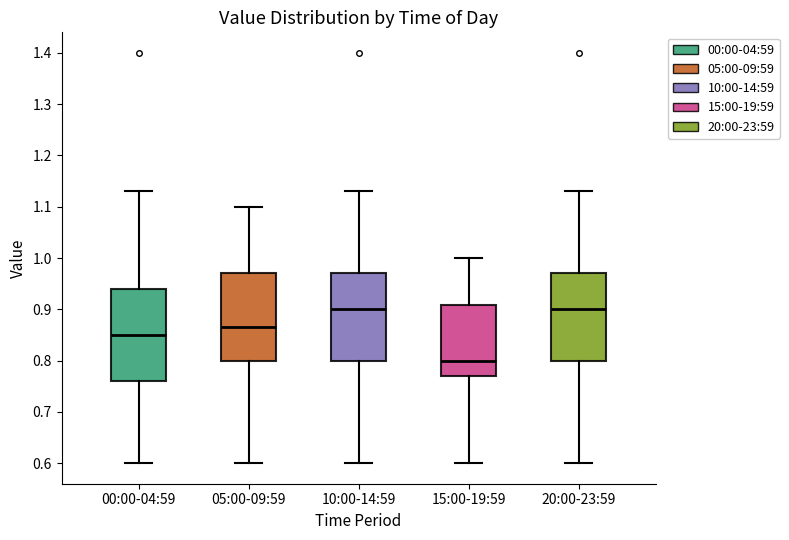

Reading left to right, read every box against the y-axis: the position of its median line, the range the box covers, and the ends of its whiskers. The values are not printed on the chart, so give them approximately, as read against the axis.

00:00-04:59: median 0.85, box 0.76 to 0.94, whiskers 0.60 to 1.13
05:00-09:59: median 0.87, box 0.80 to 0.97, whiskers 0.60 to 1.10
10:00-14:59: median 0.90, box 0.80 to 0.97, whiskers 0.60 to 1.13
15:00-19:59: median 0.80, box 0.77 to 0.91, whiskers 0.60 to 1.00
20:00-23:59: median 0.90, box 0.80 to 0.97, whiskers 0.60 to 1.13